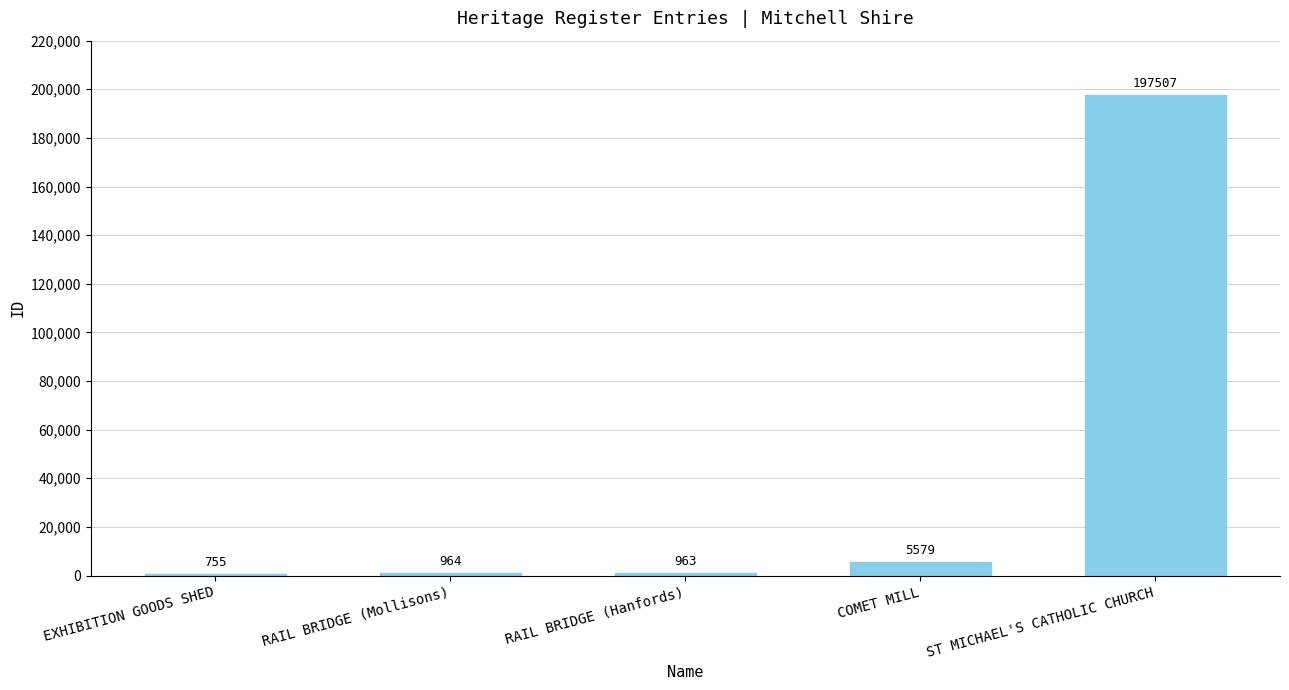

What is the approximate value at ST MICHAEL'S CATHOLIC CHURCH?

197507